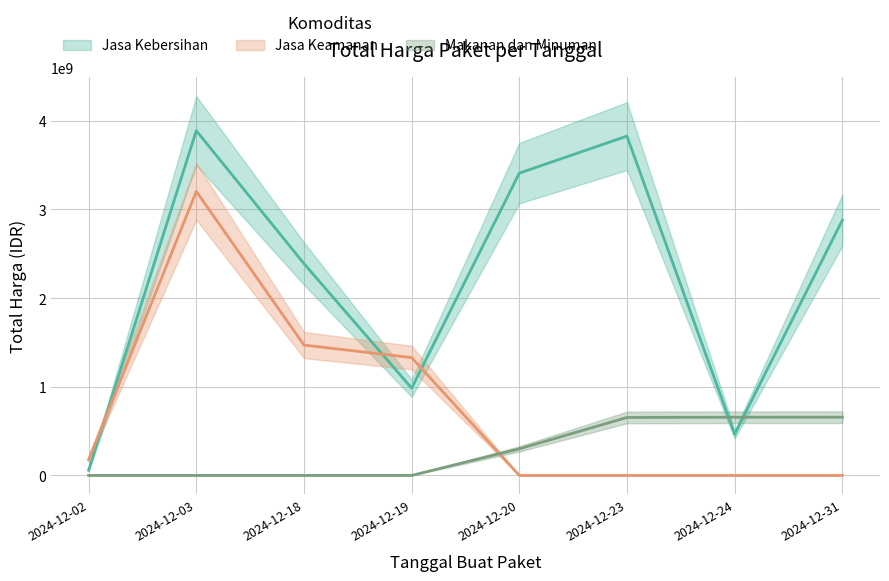

List the series in order of their peak value, highest first.

Jasa Kebersihan, Jasa Keamanan, Makanan dan Minuman